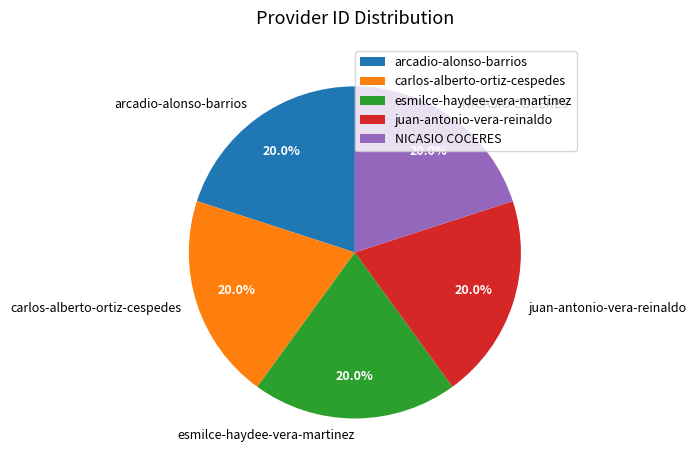

What is the ratio of the value at juan-antonio-vera-reinaldo to the value at NICASIO COCERES?

1.0